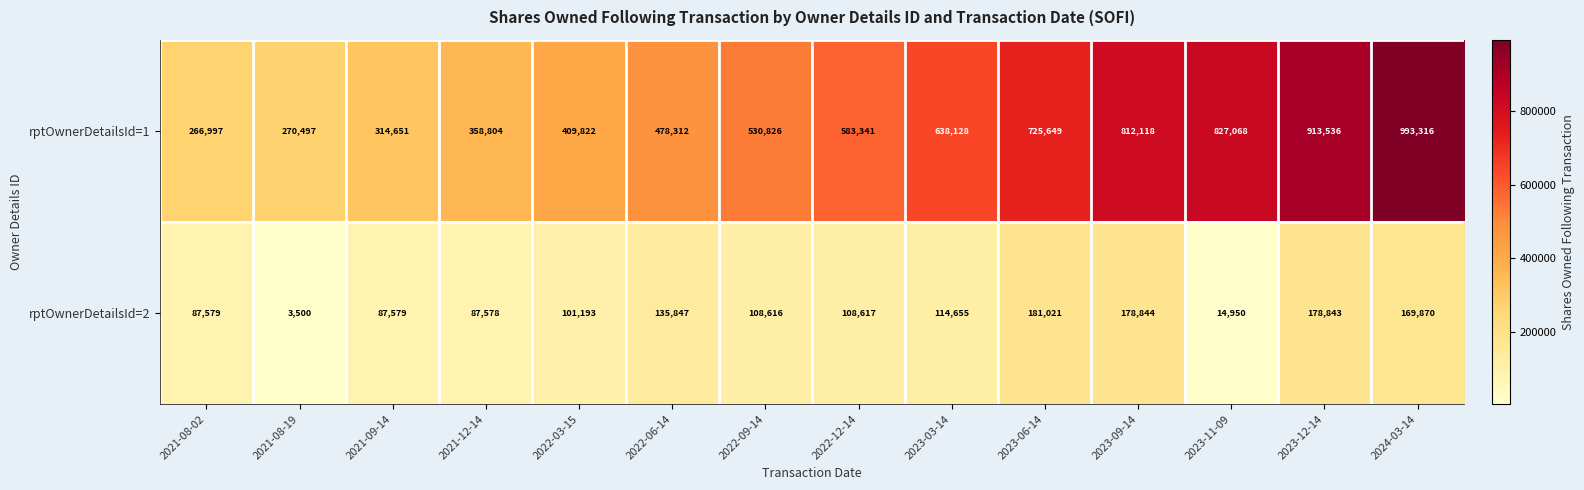

At which label is rptOwnerDetailsId=1 closest to 630156?

2023-03-14